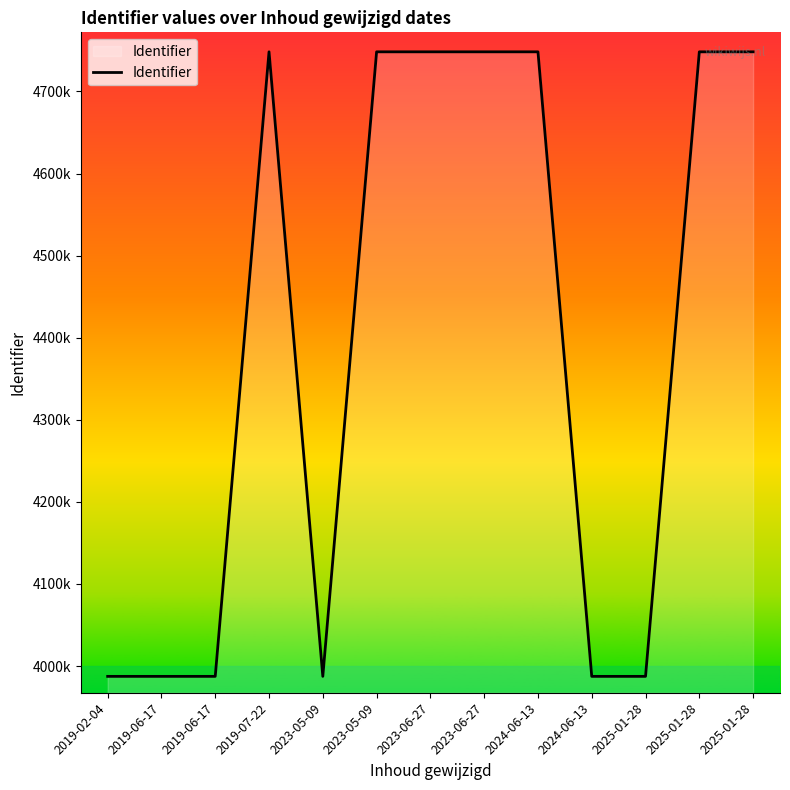

Does the chart have visible grid lines?

No